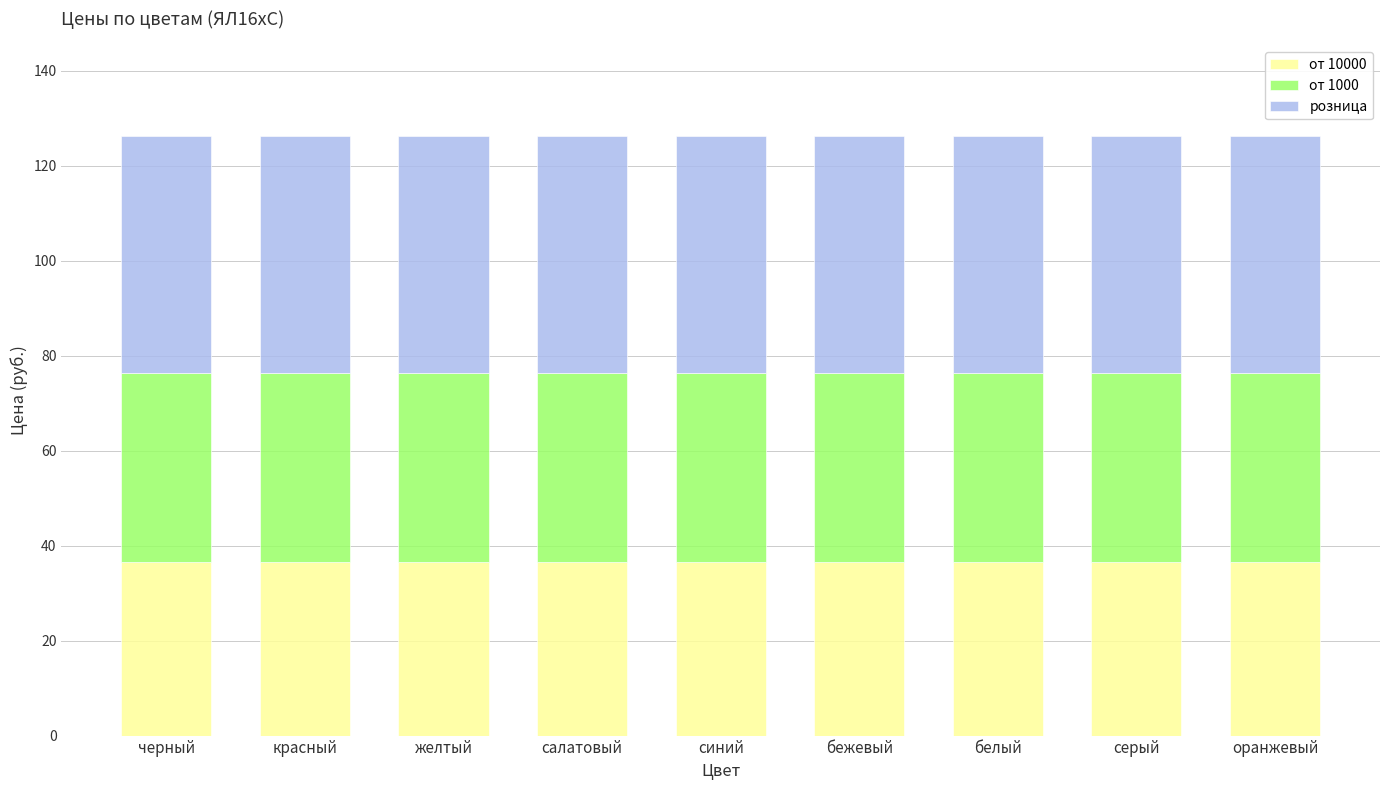

What is the total value across all series at серый?

126.4